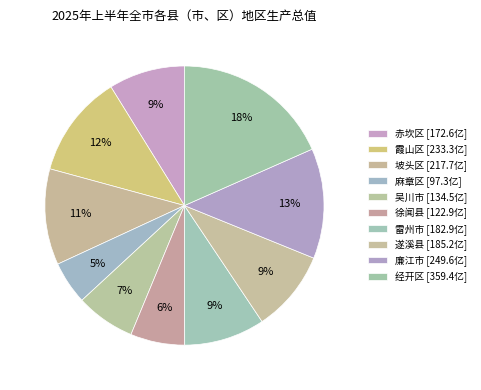

To the nearest percent, what is the combined percentage of 廉江市 and 遂溪县?

22%